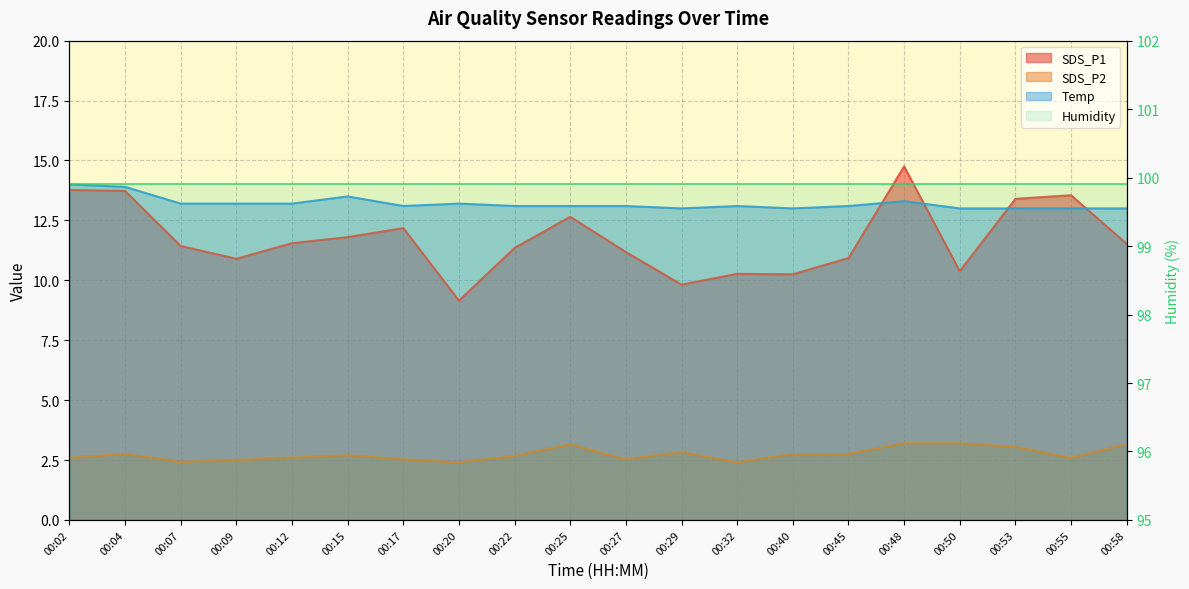

In Temp, how many points are lower than both neighbors (excluding endpoints)?

3